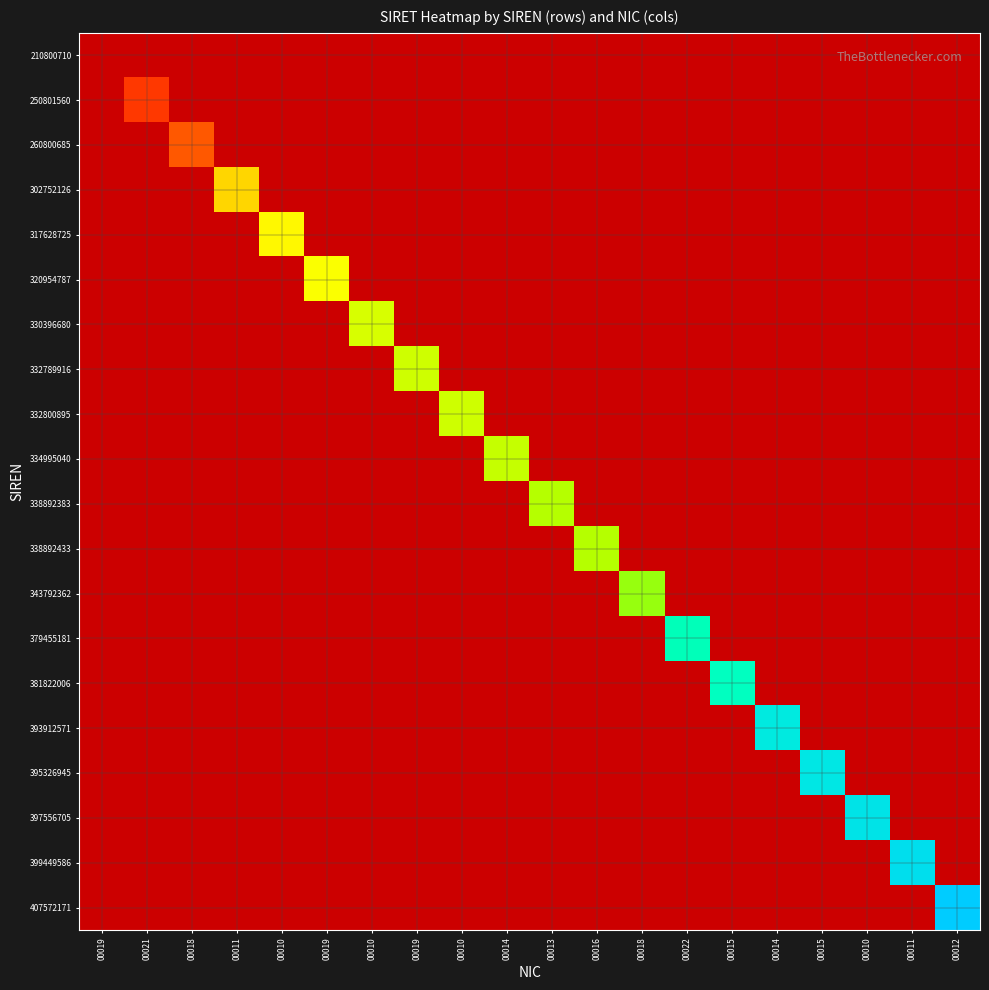

List the series in order of their peak value, lowest first.

210800710, 250801560, 260800685, 302752126, 317628725, 320954787, 330396680, 332789916, 332800895, 334995040, 338892383, 338892433, 343792362, 379455181, 381822006, 393912571, 395326945, 397556705, 399449586, 407572171